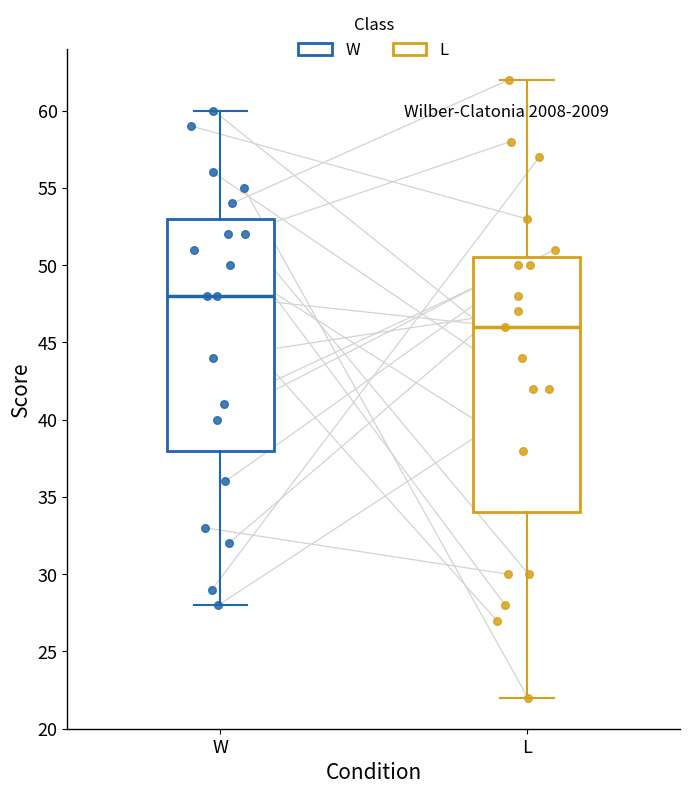

Reading left to right, read every box against the y-axis: the position of its median line, the range the box covers, and the ends of its whiskers. The values are not printed on the chart, so give them approximately, as read against the axis.

W: median 48.0, box 38.0 to 53.0, whiskers 28.0 to 60.0
L: median 46.0, box 34.0 to 50.5, whiskers 22.0 to 62.0